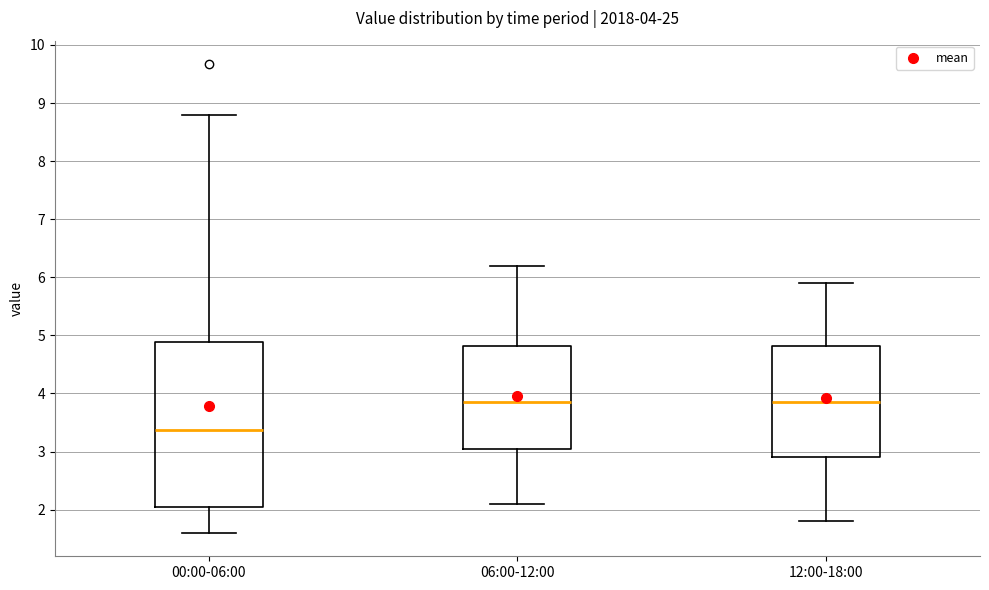

Which box is the tallest, from its lower edge to its upper edge?

00:00-06:00